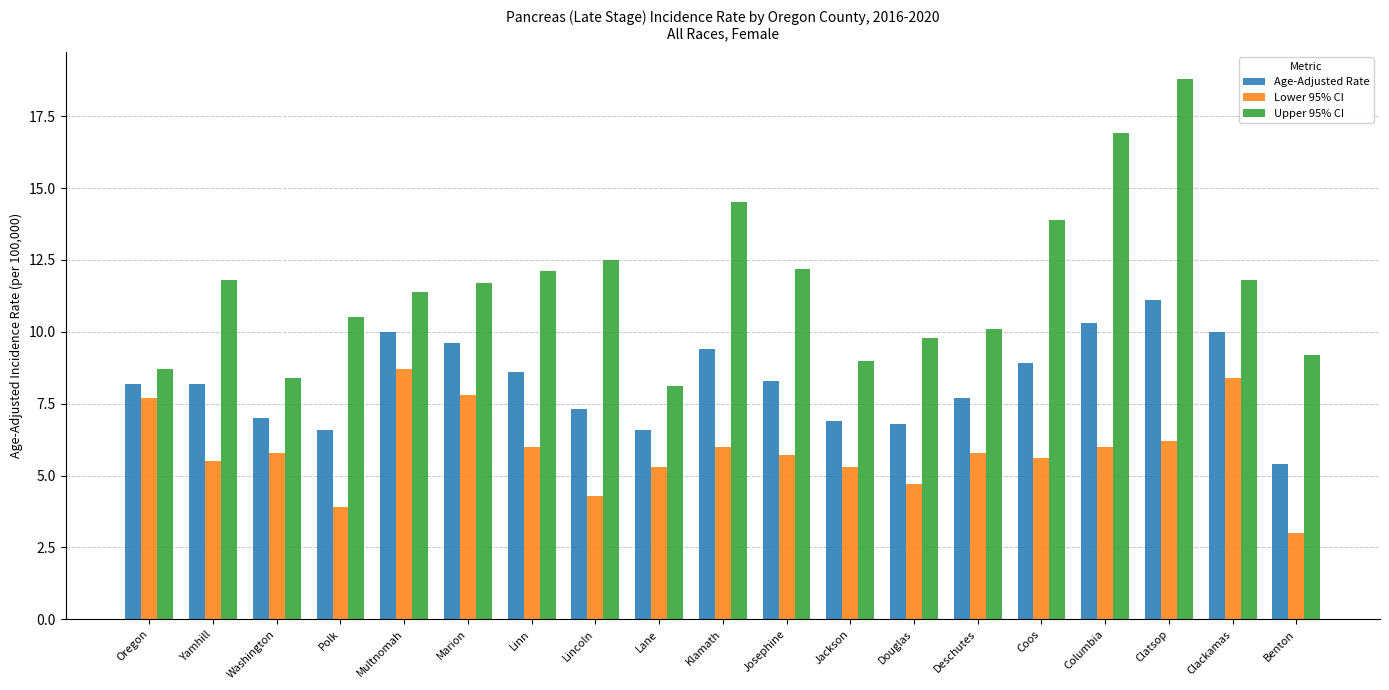

Which category has the lowest value in the Lower 95% CI series?

Benton